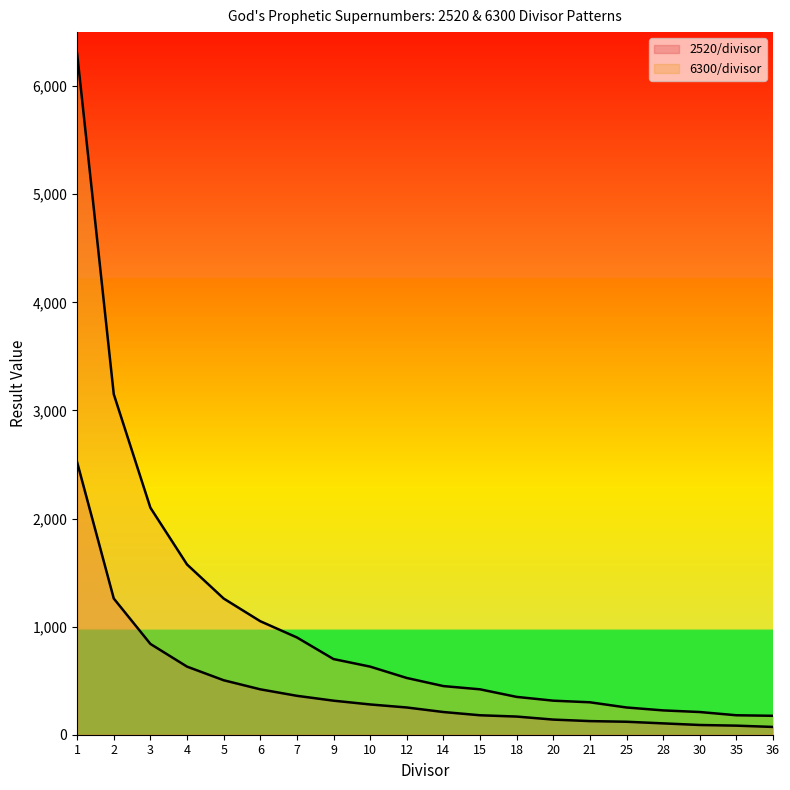

Does the chart display data point markers on the line(s)?

No